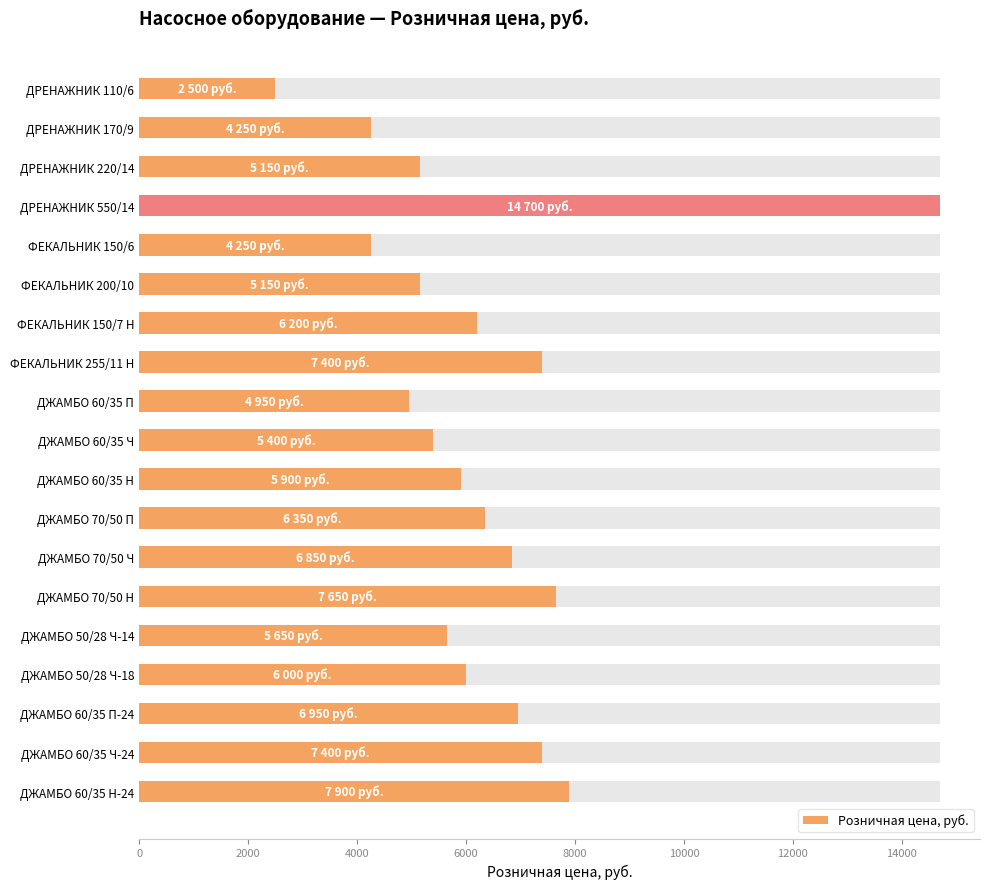

The value at ДЖАМБО 60/35 Ч-24 is 7400. True or false?

True